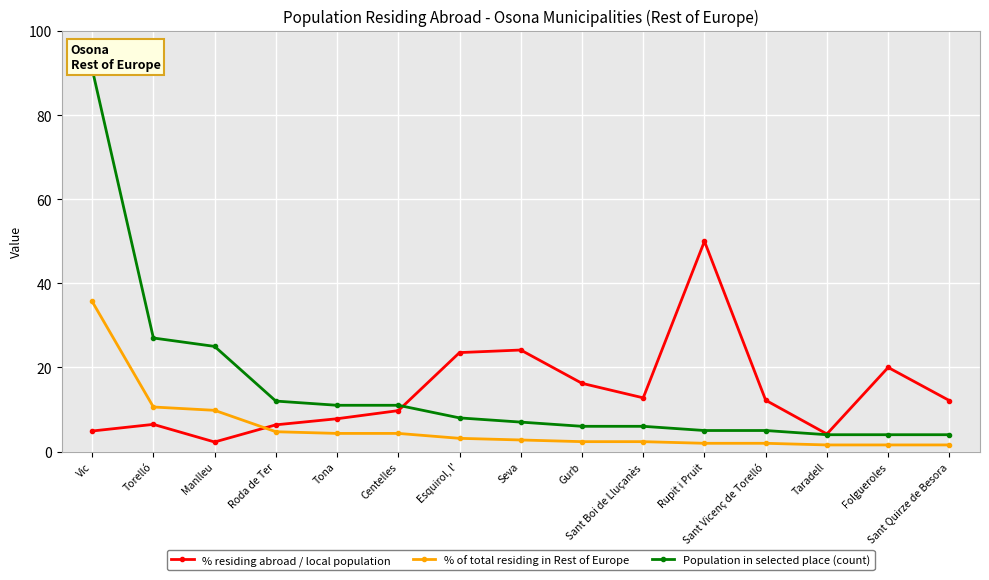

At which label is % residing abroad / local population closest to 26?

Seva